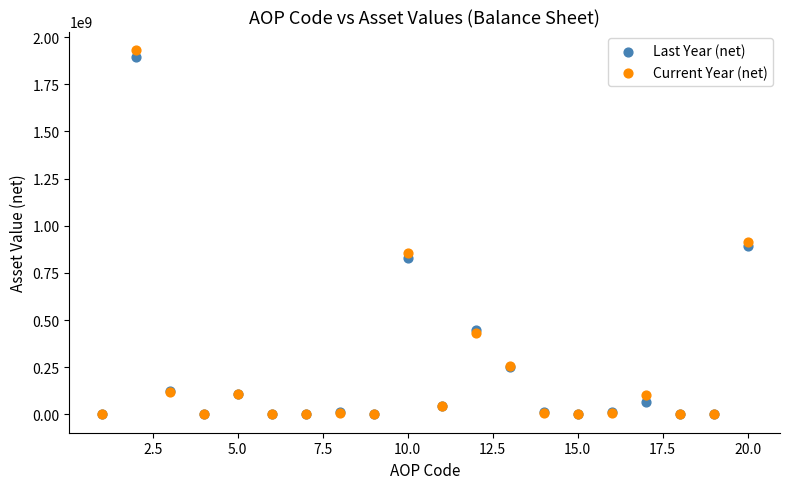

What are all the series names shown in the legend?

Last Year (net), Current Year (net)